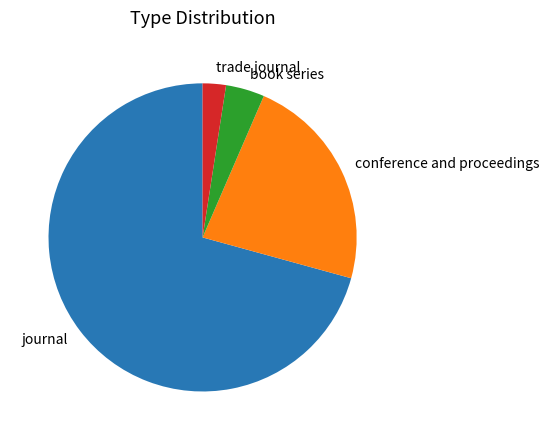

Rank the categories by value from highest to lowest.

journal, conference and proceedings, book series, trade journal